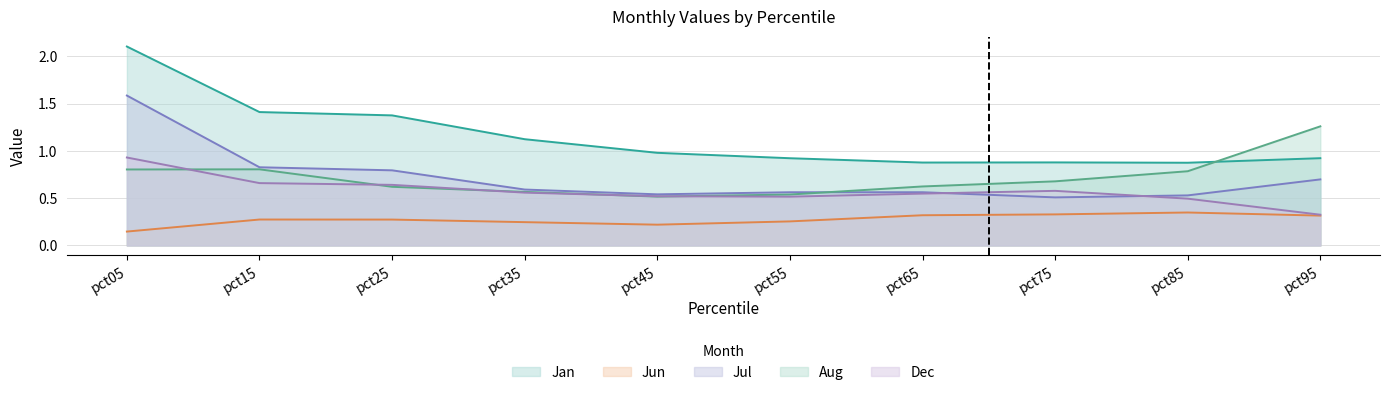

At which label is Jun closest to 0?

pct05